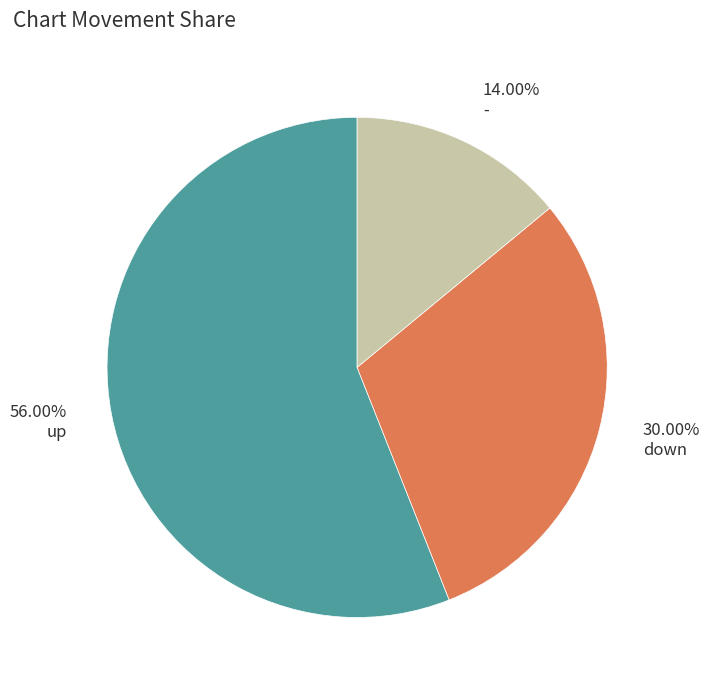

Count the number of slices in the pie.

3